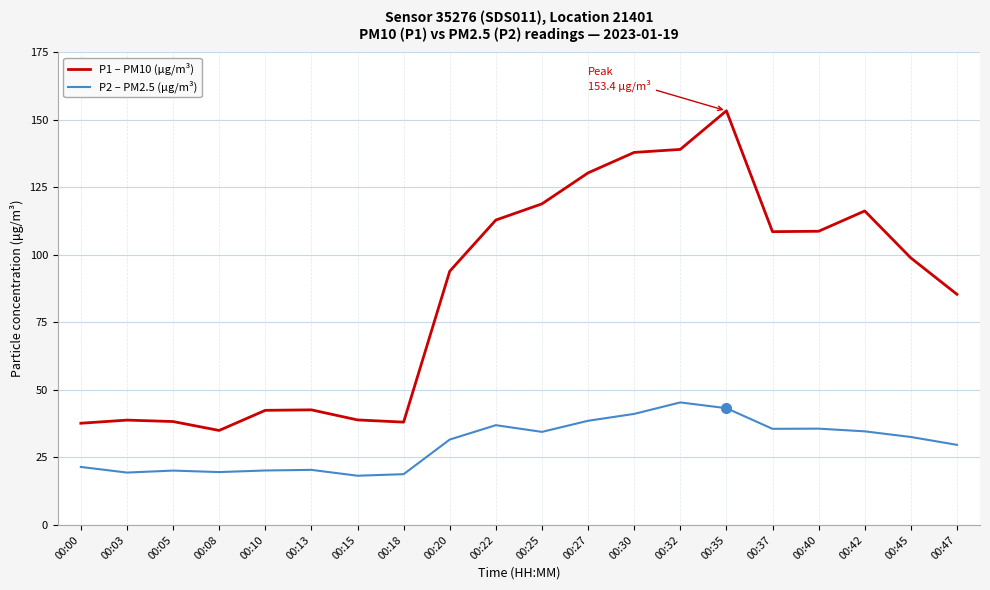

How many values in the P1 – PM10 (µg/m³) series exceed 98?

10